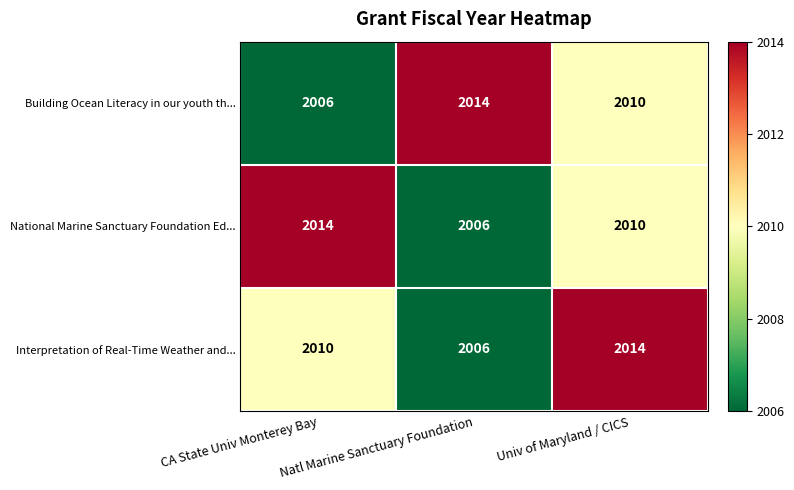

What is the minimum value shown in the chart?

2006